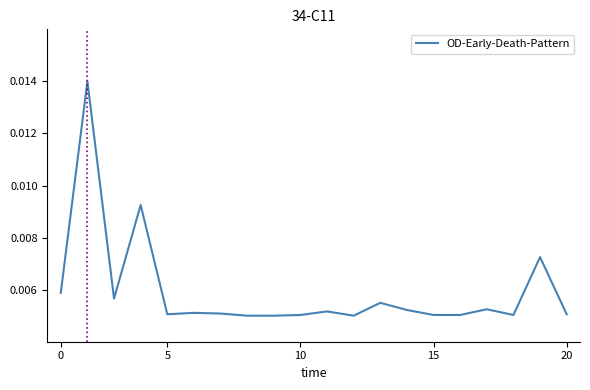

True or false: the data has more than 1 interior local peaks.

True